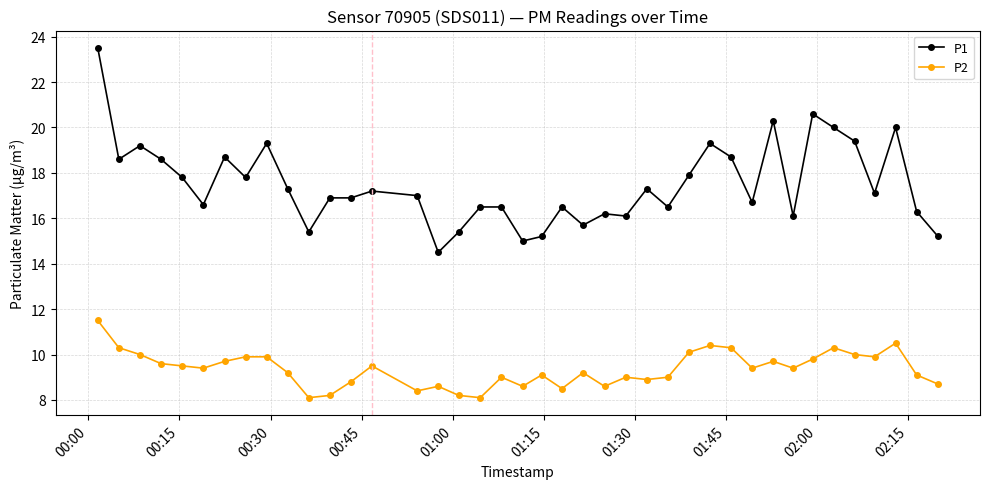

Does the chart display data point markers on the line(s)?

Yes